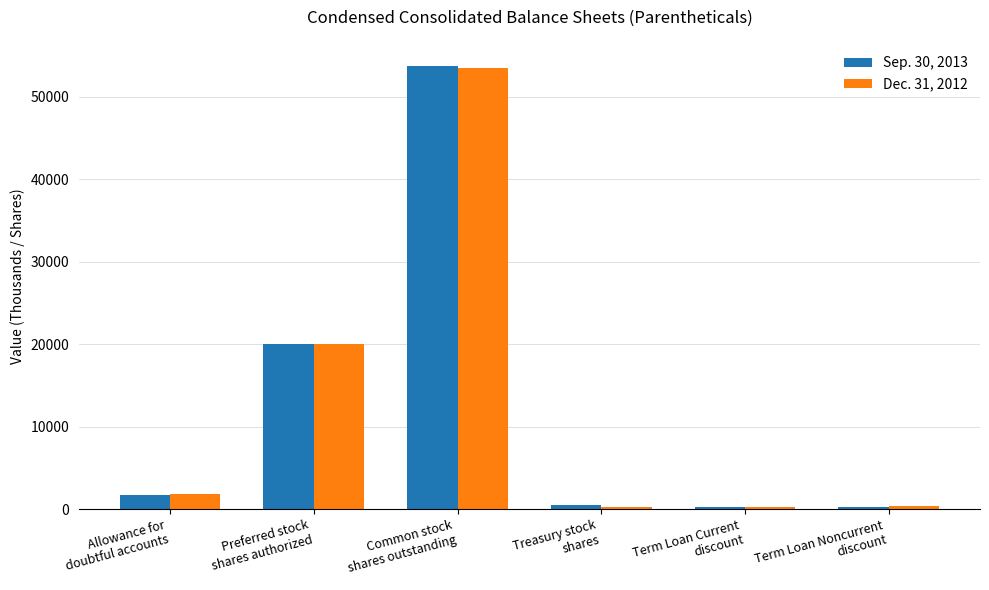

What is the greatest value displayed?

53709